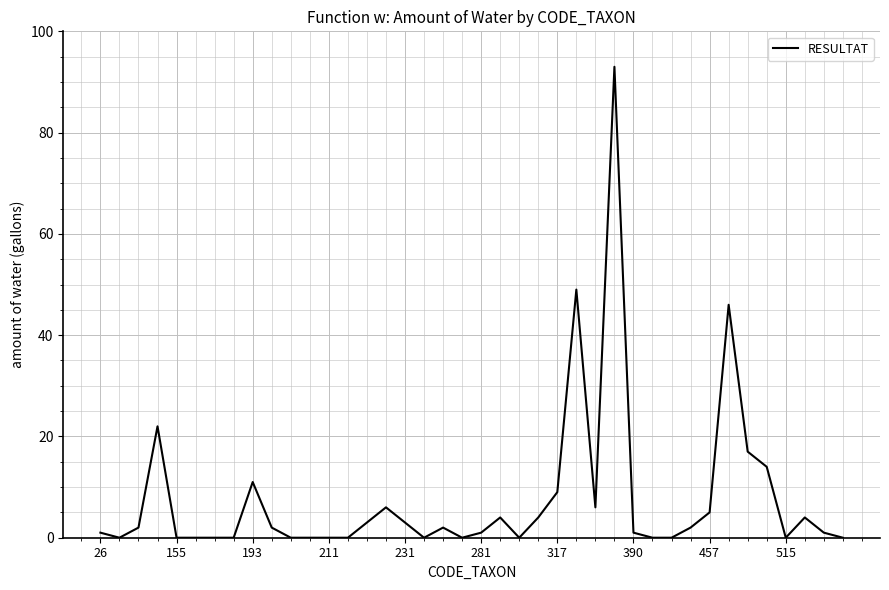

What is the difference between the maximum and minimum values?

93